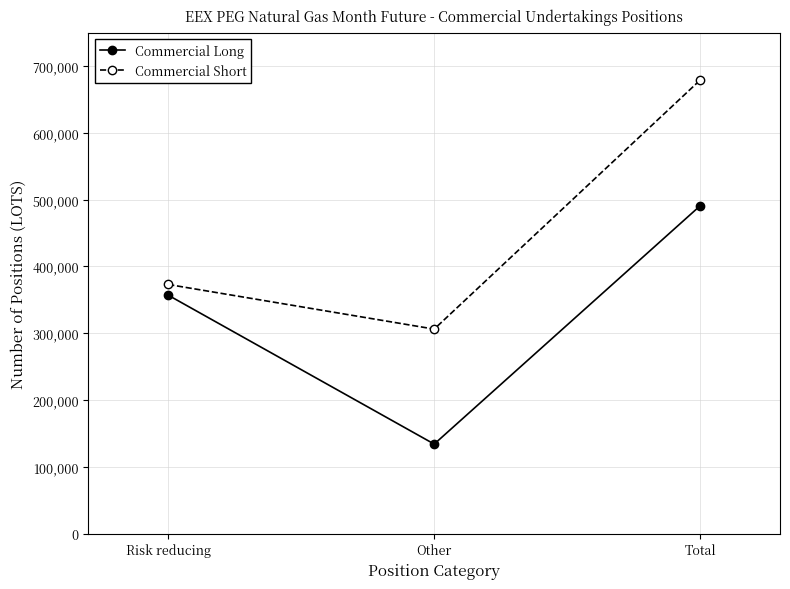

What is the difference between the highest and lowest values at Other?

172128